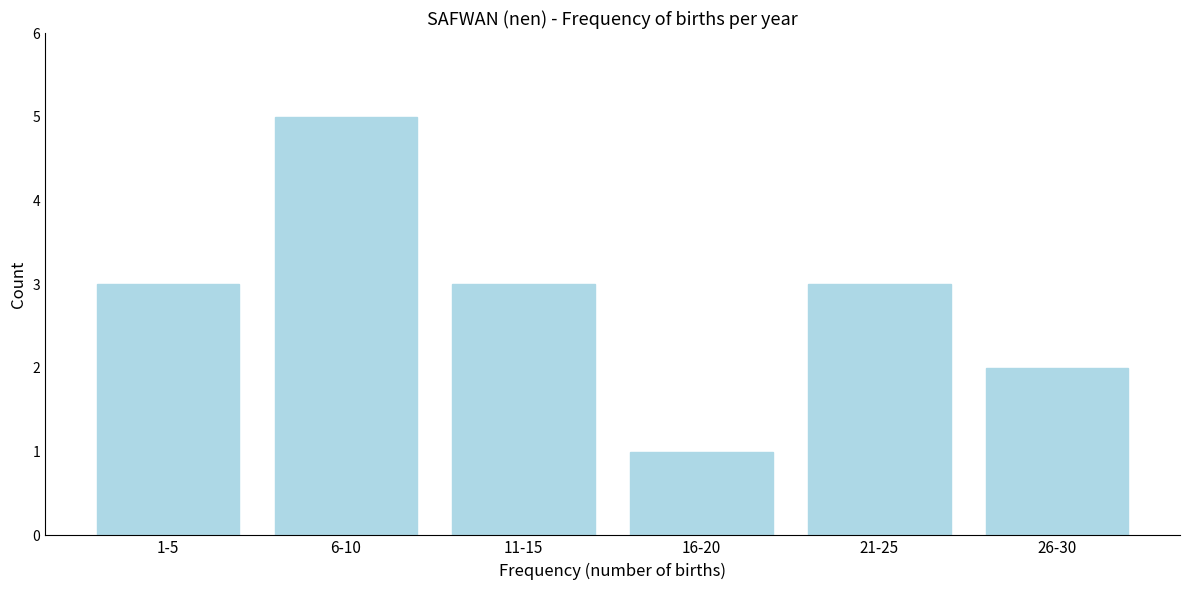

Reading right to left, extract all data points from this chart.

2	3	1	3	5	3